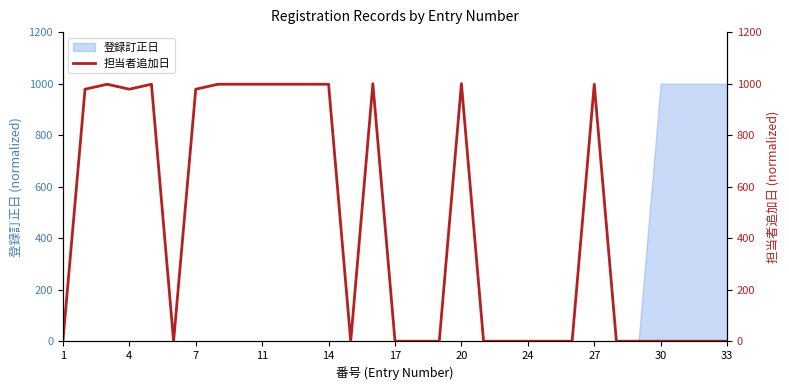

What is the difference between the maximum and second lowest values?

1000.0